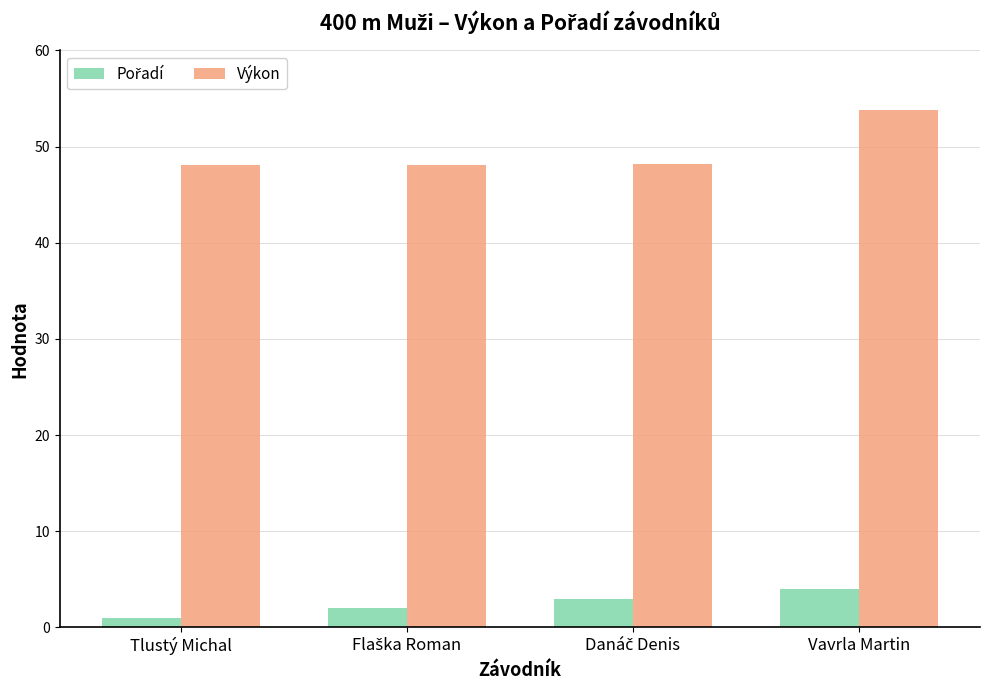

At how many categories does at least one series exceed 36?

4